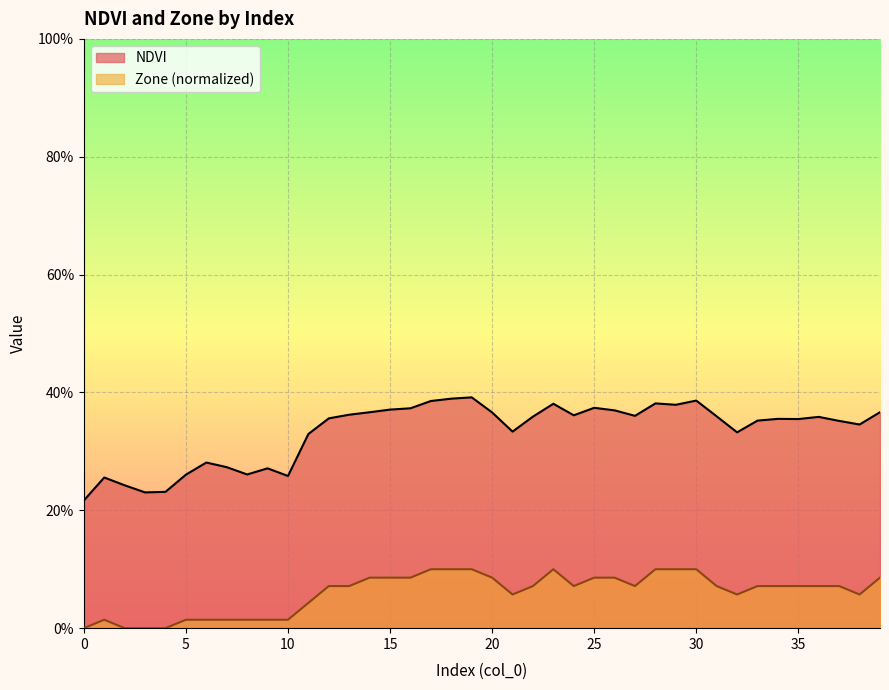

At how many categories does at least one series exceed 0?

40